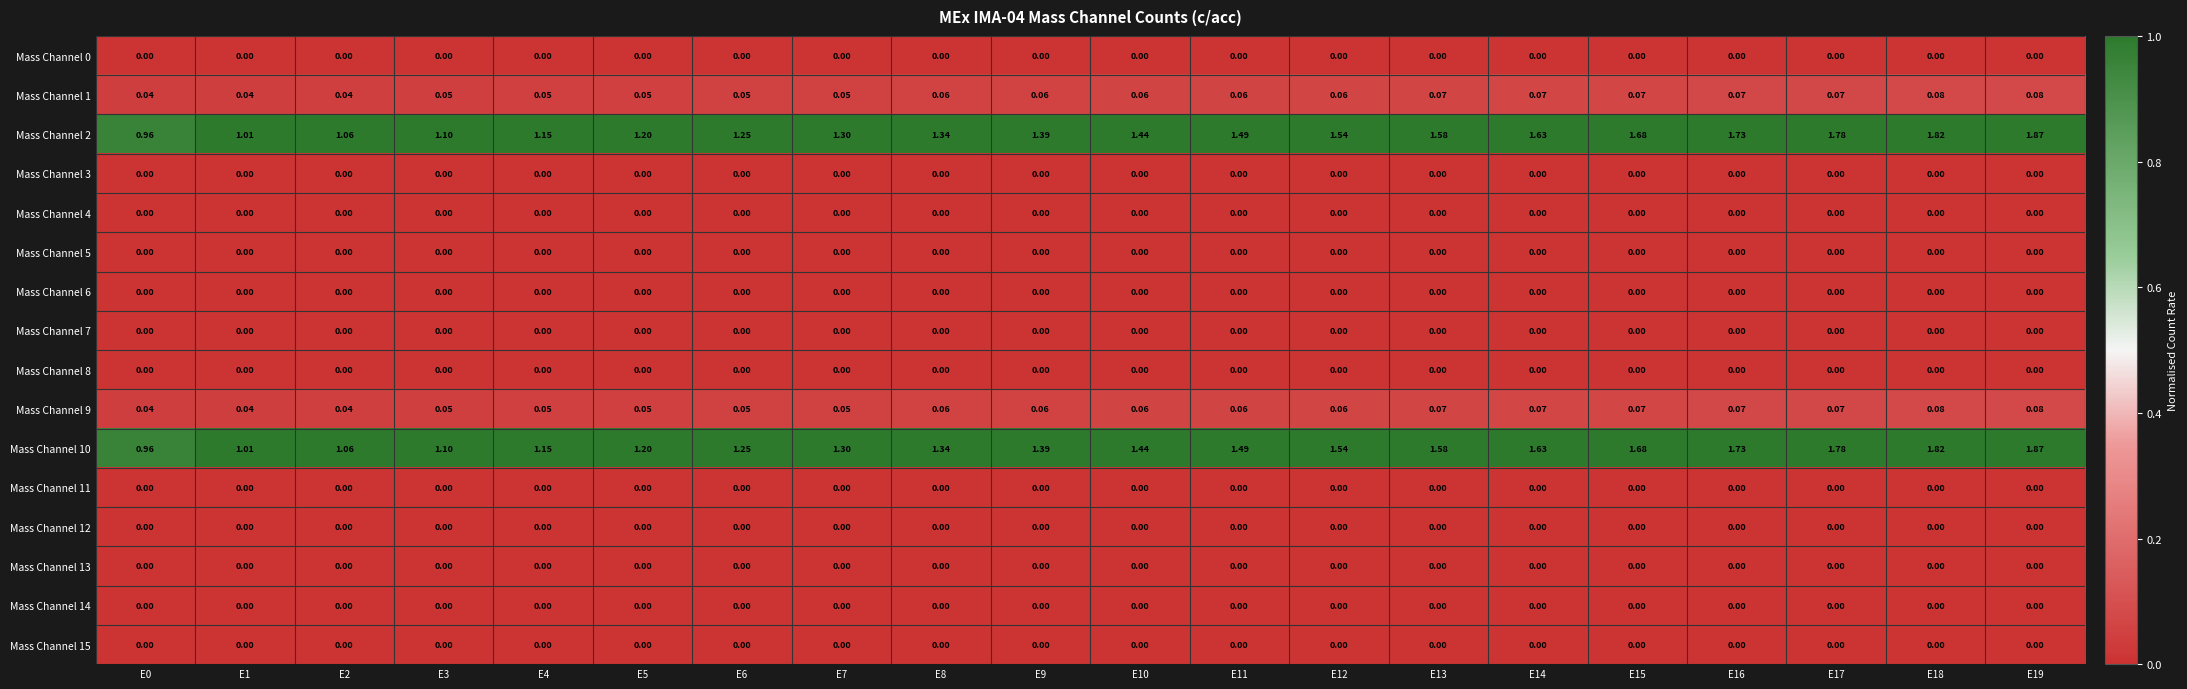

Is the value of Mass Channel 6 at E3 greater than the value of Mass Channel 9 at E5?

No